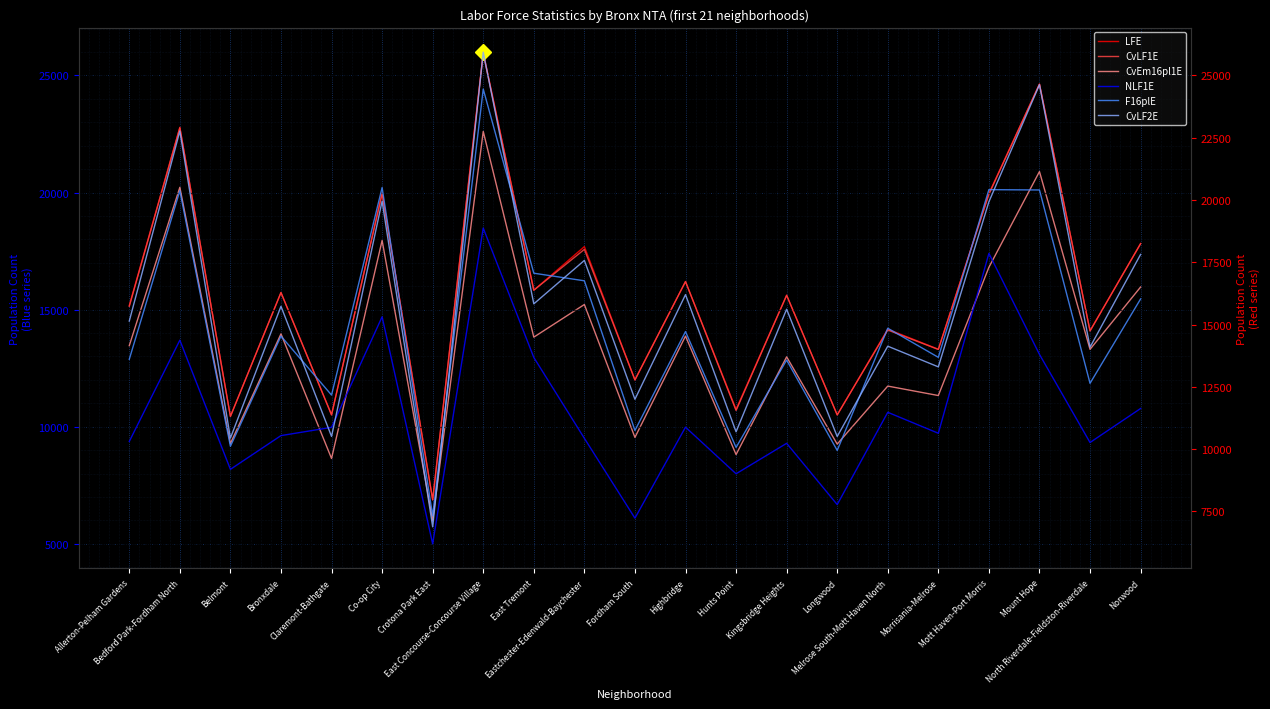

Reading left to right, extract all data points from this chart.

LFE: Allerton-Pelham Gardens=15180	Bedford Park-Fordham North=22785	Belmont=10442	Bronxdale=15730	Claremont-Bathgate=10508	Co-op City=19989	Crotona Park East=6879	East Concourse-Concourse Village=25992	East Tremont=15830	Eastchester-Edenwald-Baychester=17691	Fordham South=12000	Highbridge=16199	Hunts Point=10744	Kingsbridge Heights=15613	Longwood=10506	Melrose South-Mott Haven North=14165	Morrisania-Melrose=13309	Mott Haven-Port Morris=19959	Mount Hope=24628	North Riverdale-Fieldston-Riverdale=14096	Norwood=17823
CvLF1E: Allerton-Pelham Gardens=15138	Bedford Park-Fordham North=22765	Belmont=10442	Bronxdale=15730	Claremont-Bathgate=10508	Co-op City=19951	Crotona Park East=6879	East Concourse-Concourse Village=25932	East Tremont=15830	Eastchester-Edenwald-Baychester=17573	Fordham South=12000	Highbridge=16199	Hunts Point=10695	Kingsbridge Heights=15613	Longwood=10506	Melrose South-Mott Haven North=14130	Morrisania-Melrose=13300	Mott Haven-Port Morris=19926	Mount Hope=24628	North Riverdale-Fieldston-Riverdale=14090	Norwood=17814
CvEm16pl1E: Allerton-Pelham Gardens=13463	Bedford Park-Fordham North=20222	Belmont=9284	Bronxdale=13965	Claremont-Bathgate=8646	Co-op City=17954	Crotona Park East=6006	East Concourse-Concourse Village=22608	East Tremont=13826	Eastchester-Edenwald-Baychester=15219	Fordham South=9545	Highbridge=13871	Hunts Point=8814	Kingsbridge Heights=12985	Longwood=9259	Melrose South-Mott Haven North=11736	Morrisania-Melrose=11333	Mott Haven-Port Morris=16808	Mount Hope=20894	North Riverdale-Fieldston-Riverdale=13305	Norwood=15965
NLF1E: Allerton-Pelham Gardens=10306	Bedford Park-Fordham North=14371	Belmont=9187	Bronxdale=10541	Claremont-Bathgate=10872	Co-op City=15309	Crotona Park East=6195	East Concourse-Concourse Village=18872	East Tremont=13677	Eastchester-Edenwald-Baychester=10432	Fordham South=7227	Highbridge=10879	Hunts Point=9009	Kingsbridge Heights=10231	Longwood=7772	Melrose South-Mott Haven North=11476	Morrisania-Melrose=10635	Mott Haven-Port Morris=17854	Mount Hope=13801	North Riverdale-Fieldston-Riverdale=10264	Norwood=11629
F16plE: Allerton-Pelham Gardens=13604	Bedford Park-Fordham North=20371	Belmont=10112	Bronxdale=14535	Claremont-Bathgate=12168	Co-op City=20498	Crotona Park East=7319	East Concourse-Concourse Village=24451	East Tremont=17060	Eastchester-Edenwald-Baychester=16755	Fordham South=10747	Highbridge=14716	Hunts Point=10066	Kingsbridge Heights=13574	Longwood=9946	Melrose South-Mott Haven North=14851	Morrisania-Melrose=13682	Mott Haven-Port Morris=20414	Mount Hope=20401	North Riverdale-Fieldston-Riverdale=12640	Norwood=16026
CvLF2E: Allerton-Pelham Gardens=15138	Bedford Park-Fordham North=22765	Belmont=10442	Bronxdale=15730	Claremont-Bathgate=10508	Co-op City=19951	Crotona Park East=6879	East Concourse-Concourse Village=25932	East Tremont=15830	Eastchester-Edenwald-Baychester=17573	Fordham South=12000	Highbridge=16199	Hunts Point=10695	Kingsbridge Heights=15613	Longwood=10506	Melrose South-Mott Haven North=14130	Morrisania-Melrose=13300	Mott Haven-Port Morris=19926	Mount Hope=24628	North Riverdale-Fieldston-Riverdale=14090	Norwood=17814